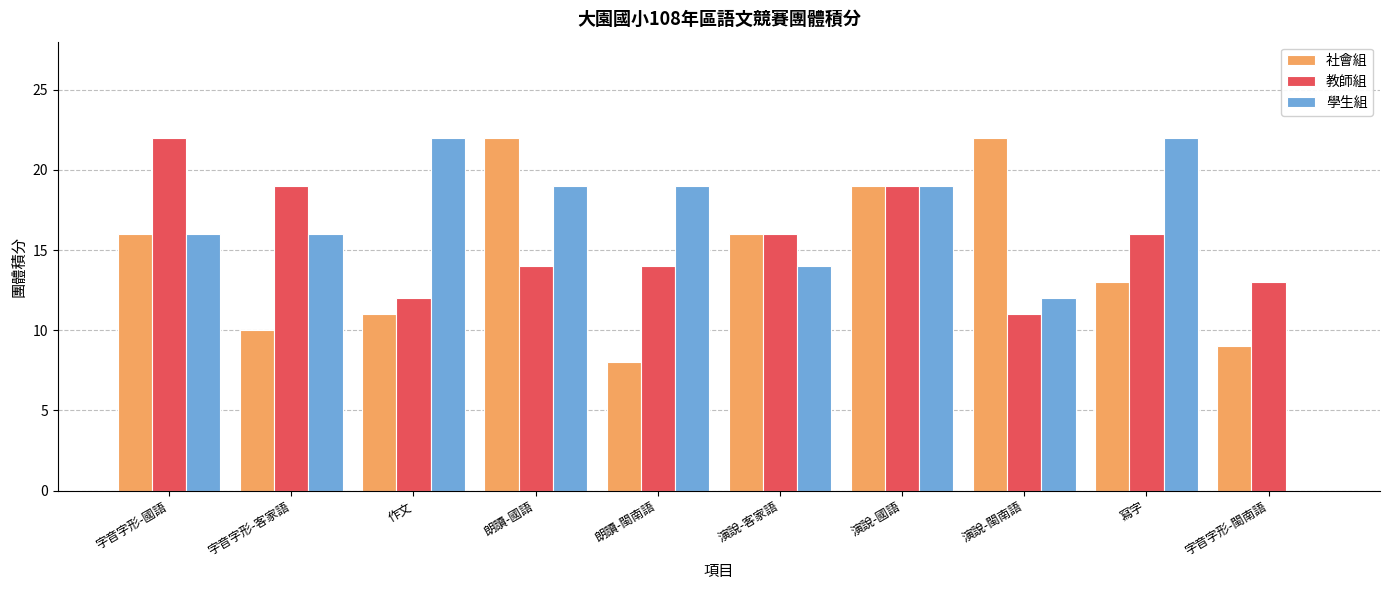

Is it true that 教師組 equals 5 at 字音字形-客家語?

False